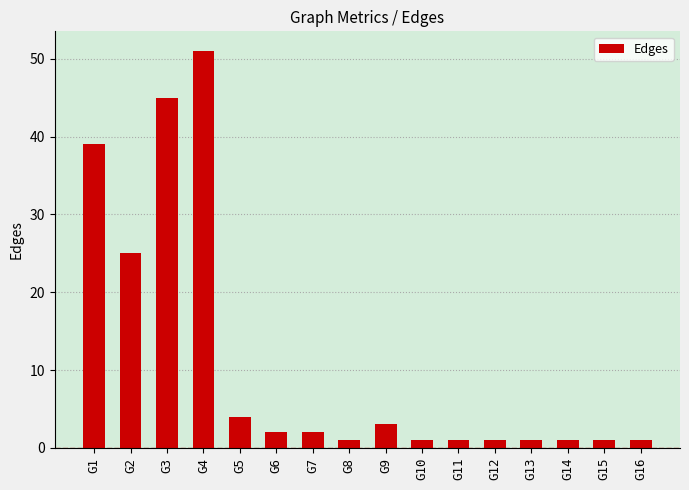

What is the value of the 1st bar from the left?

39